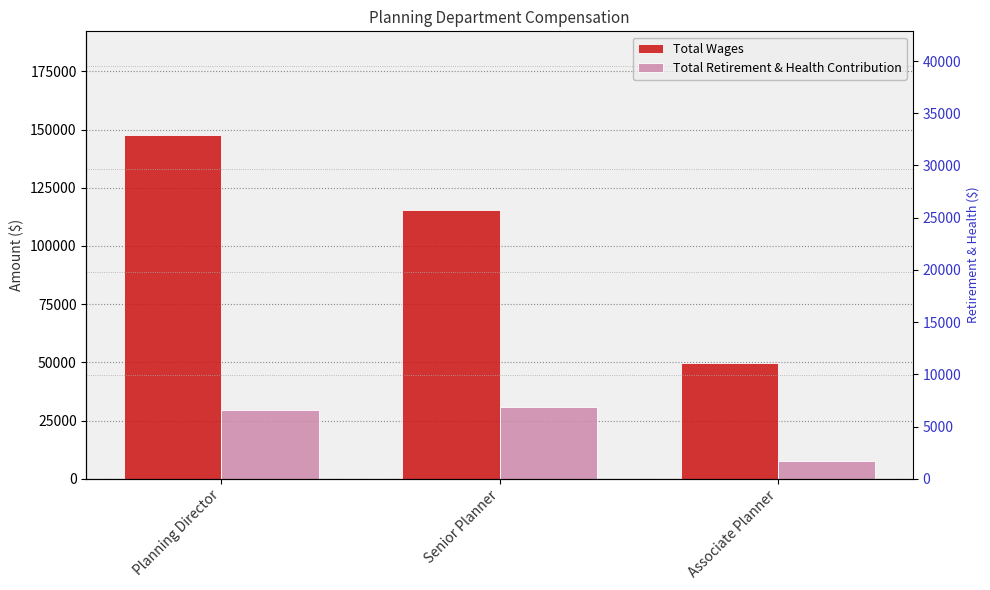

Reading left to right, extract all data points from this chart.

Total Wages: Planning Director=147869	Senior Planner=115310	Associate Planner=49818
Total Retirement & Health Contribution: Planning Director=29709	Senior Planner=30606	Associate Planner=7470